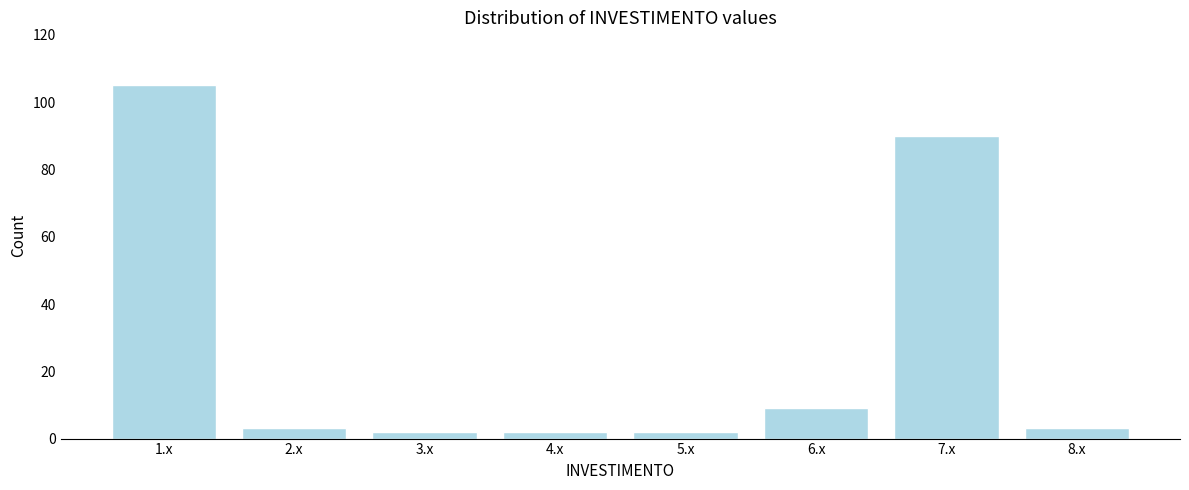

Reading right to left, extract all data points from this chart.

3	90	9	2	2	2	3	105